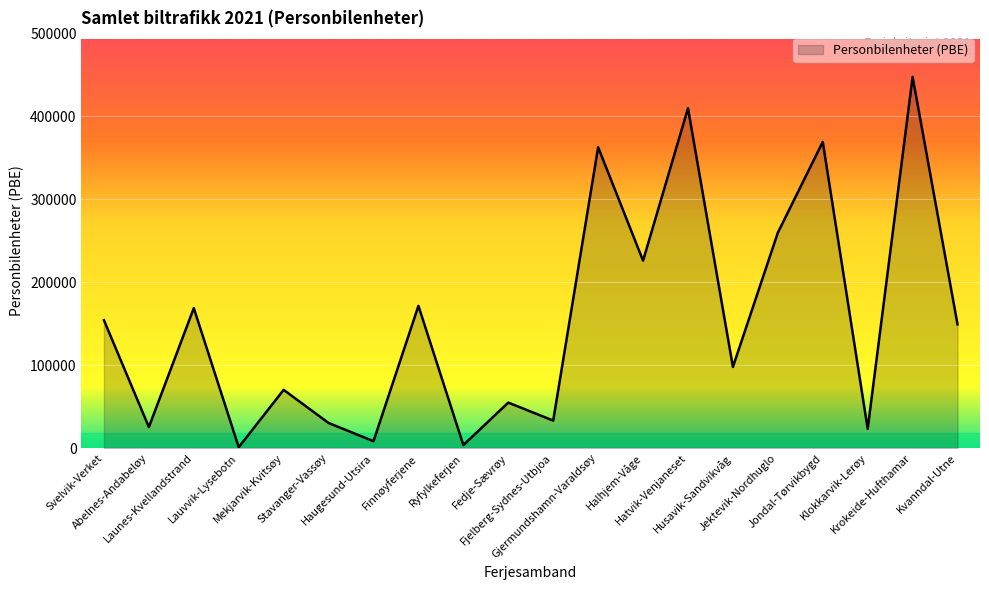

Where is the first local minimum?

Abelnes-Andabeløy